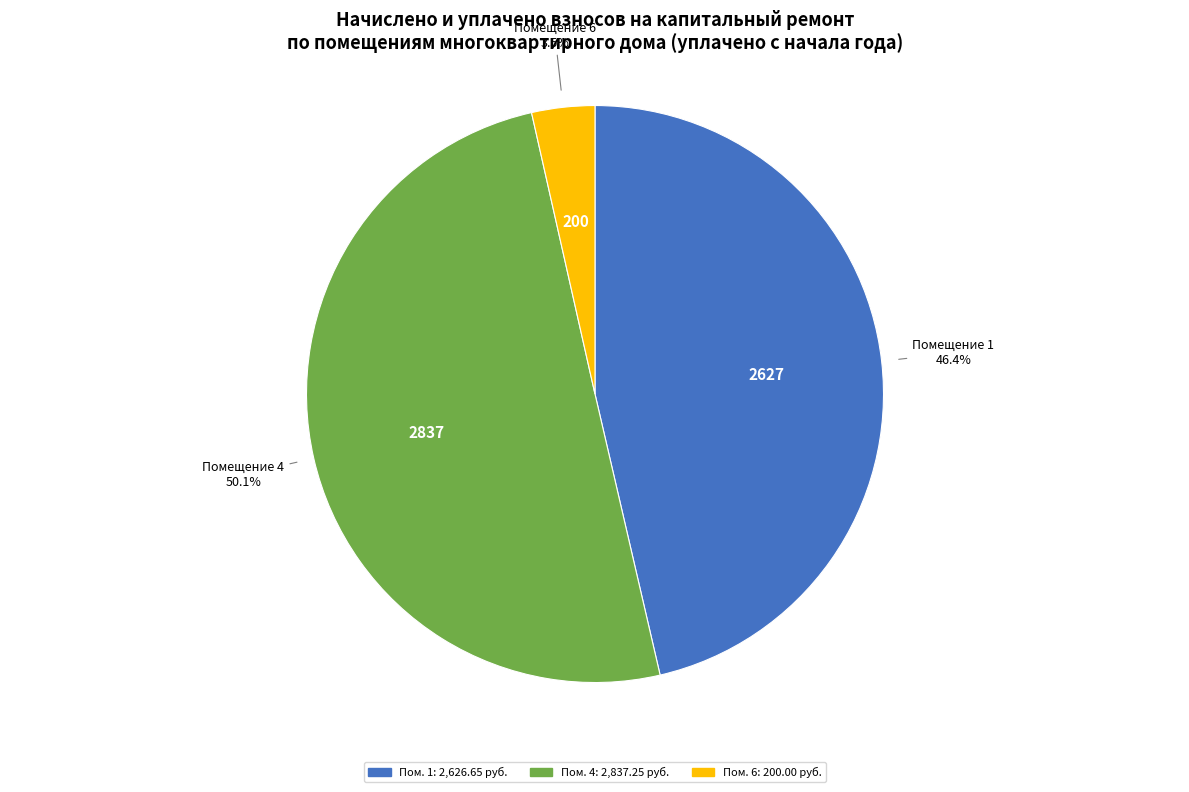

How many slices are in this pie chart?

3